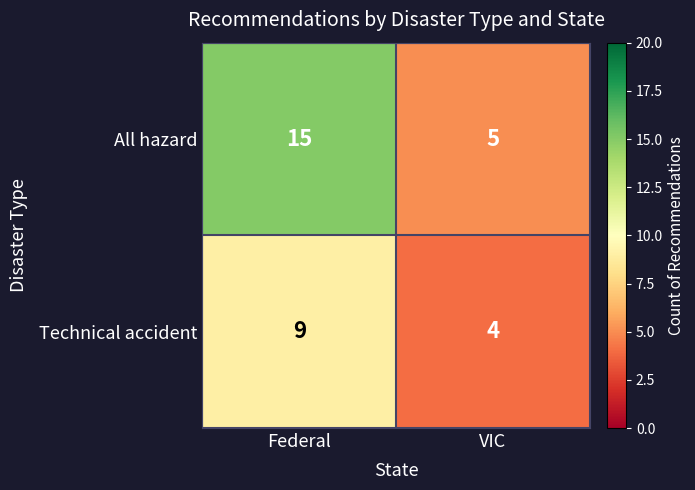

Which label corresponds to the smallest value in the chart?

VIC